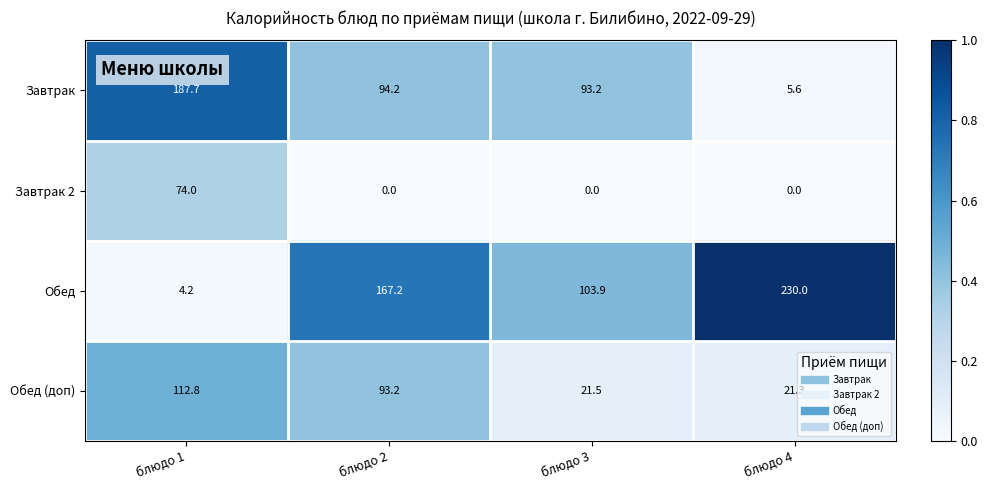

True or false: Завтрак has a value of 1.7 at блюдо 4.

False